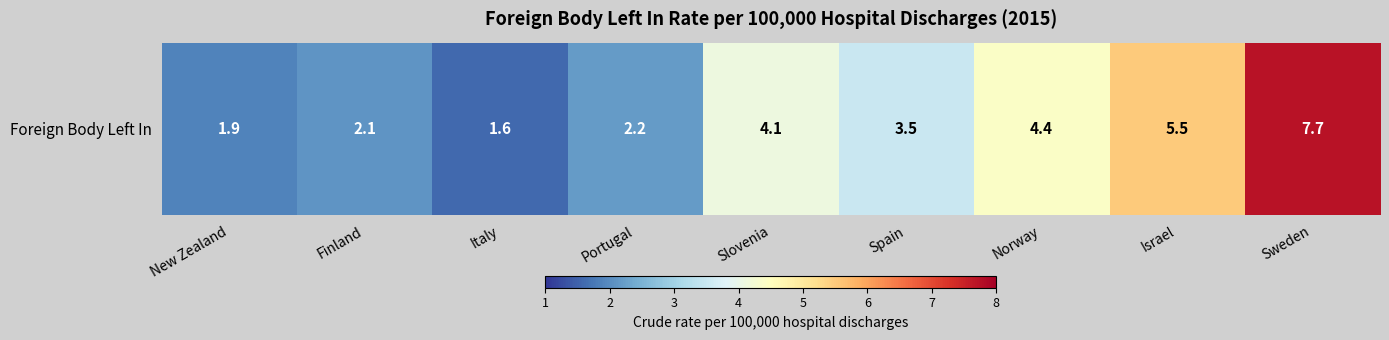

Between Sweden and Spain, which is larger?

Sweden